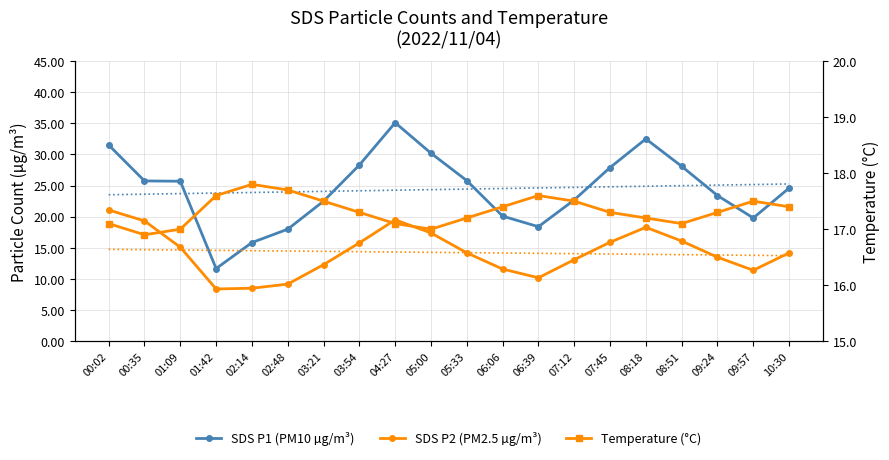

Reading left to right, what are all the values shown in this chart?

SDS P1 (PM10 µg/m³): 31.5	25.8	25.7	11.7	15.8	18.0	22.5	28.3	35.1	30.2	25.8	20.1	18.4	22.7	27.9	32.5	28.1	23.4	19.8	24.6
SDS P2 (PM2.5 µg/m³): 21.1	19.3	15.1	8.4	8.5	9.2	12.3	15.8	19.5	17.4	14.2	11.6	10.2	13.1	15.9	18.3	16.1	13.5	11.4	14.2
Temperature (°C): 17.1	16.9	17.0	17.6	17.8	17.7	17.5	17.3	17.1	17.0	17.2	17.4	17.6	17.5	17.3	17.2	17.1	17.3	17.5	17.4